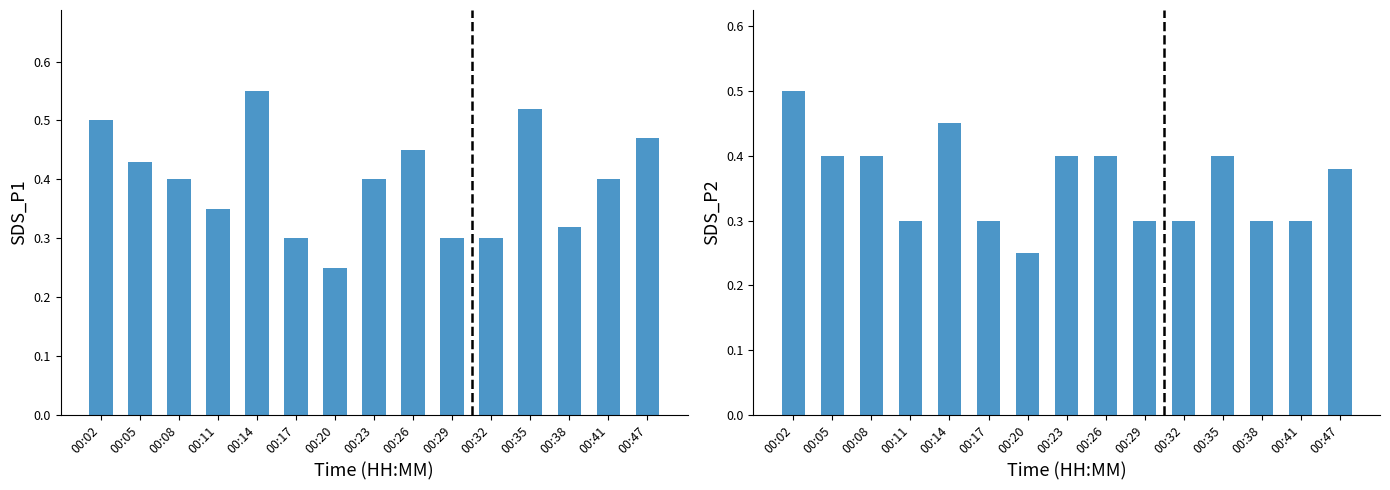

The value of SDS_P1 at 00:26 is 0.5. True or false?

True